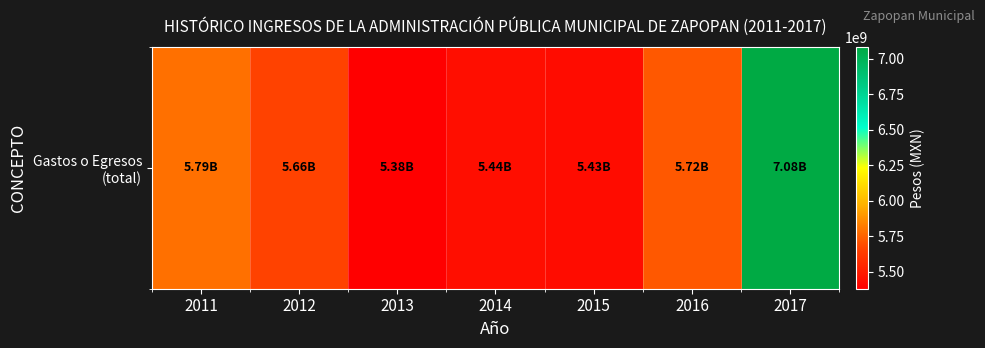

What is the difference between the maximum and second lowest values?

1649205839.9